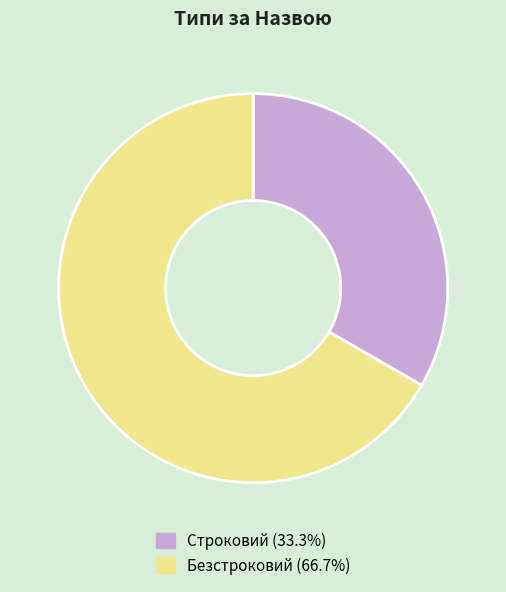

Which category has the biggest portion of the pie?

Безстроковий